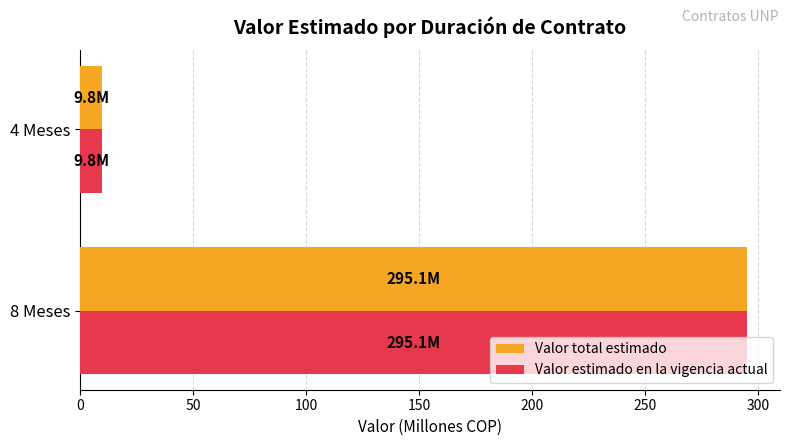

Which category has the lowest value in the Valor total estimado series?

4 Meses